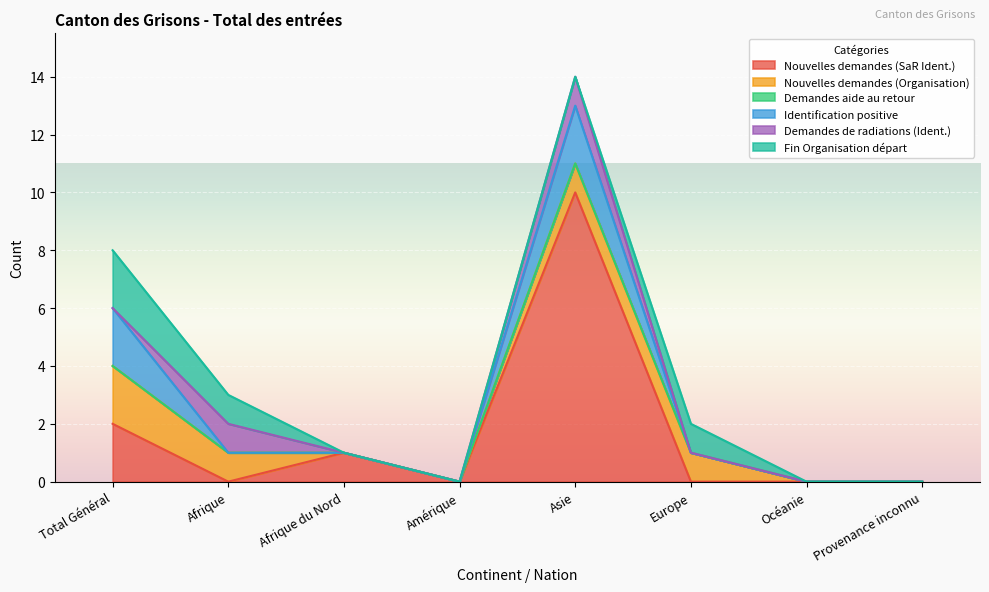

At which category does the chart reach its peak across all series?

Asie